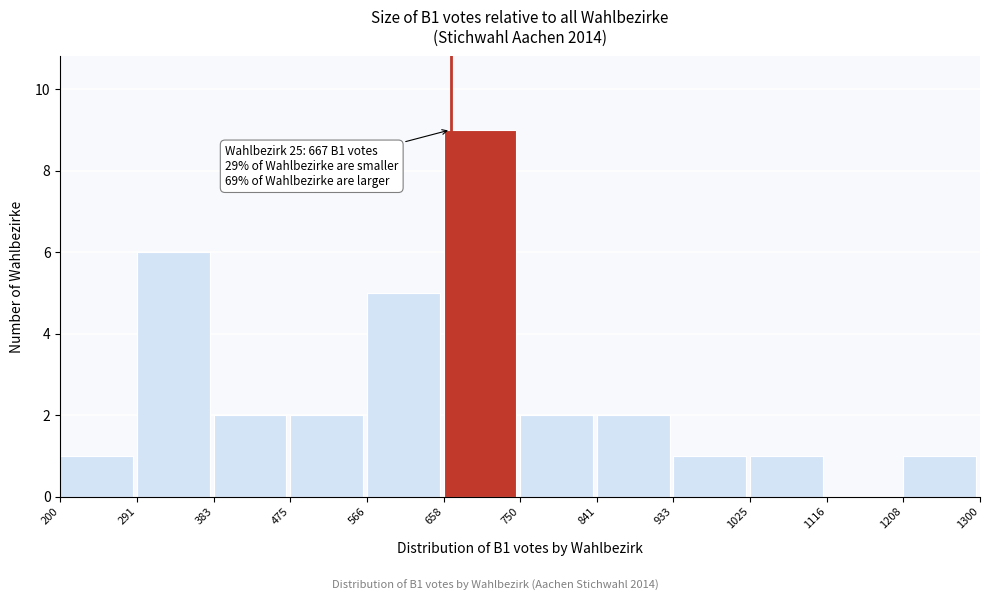

Which range on the x-axis has the tallest bar?

658 to 750